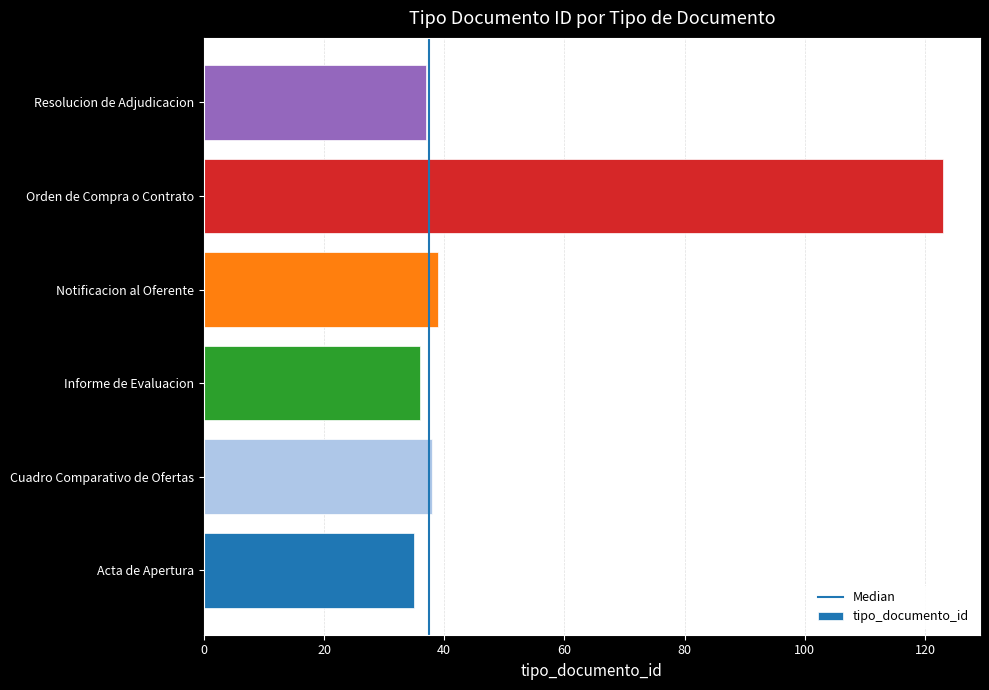

What is the sum of all values?

308